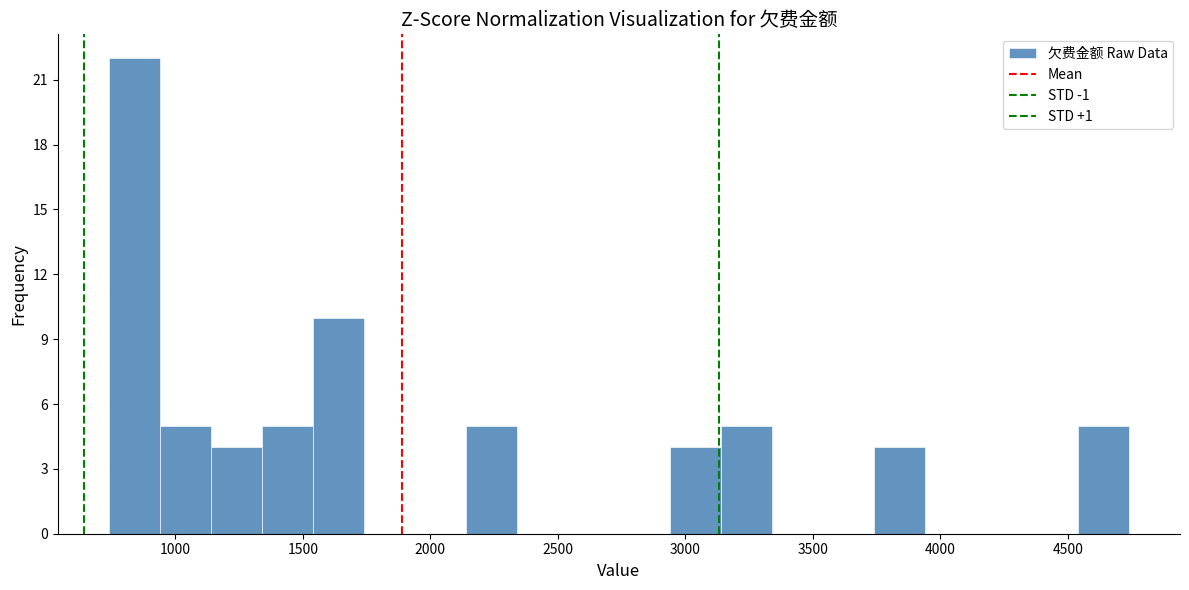

Reading left to right, list every bar in this chart as the range it spans on the x-axis followed by its height. Neither the bar edges nor the heights are printed on the chart, so give them approximately, as read against the axes.

750 to 950: 22
950 to 1150: 5
1150 to 1350: 4
1350 to 1550: 5
1550 to 1750: 10
1750 to 1950: 0
1950 to 2150: 0
2150 to 2350: 5
2350 to 2550: 0
2550 to 2750: 0
2750 to 2950: 0
2950 to 3150: 4
3150 to 3350: 5
3350 to 3550: 0
3550 to 3750: 0
3750 to 3950: 4
3950 to 4150: 0
4150 to 4350: 0
4350 to 4550: 0
4550 to 4750: 5